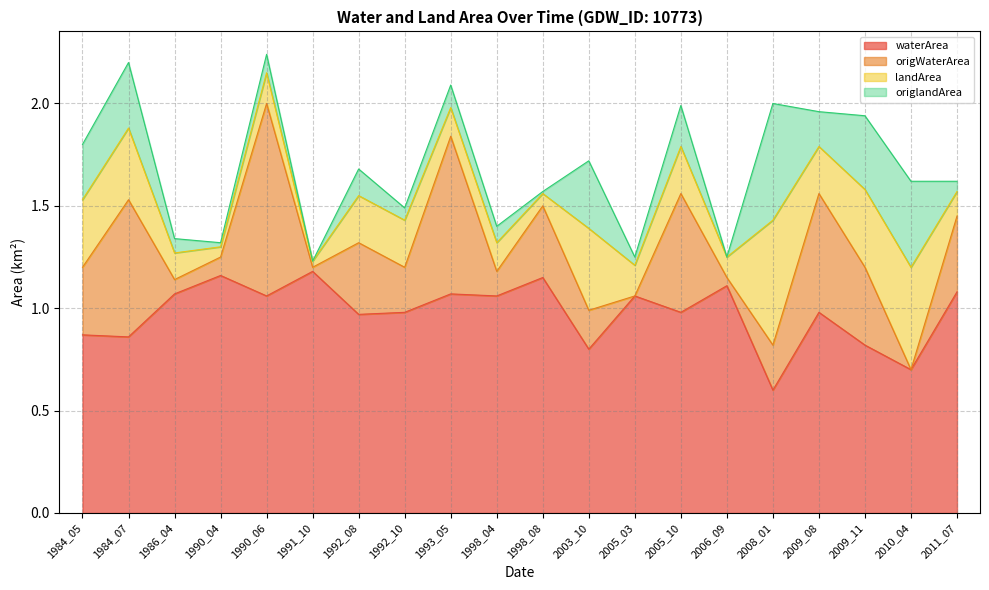

Is the value of waterArea at 1998_08 greater than the value of origWaterArea at 1990_04?

No